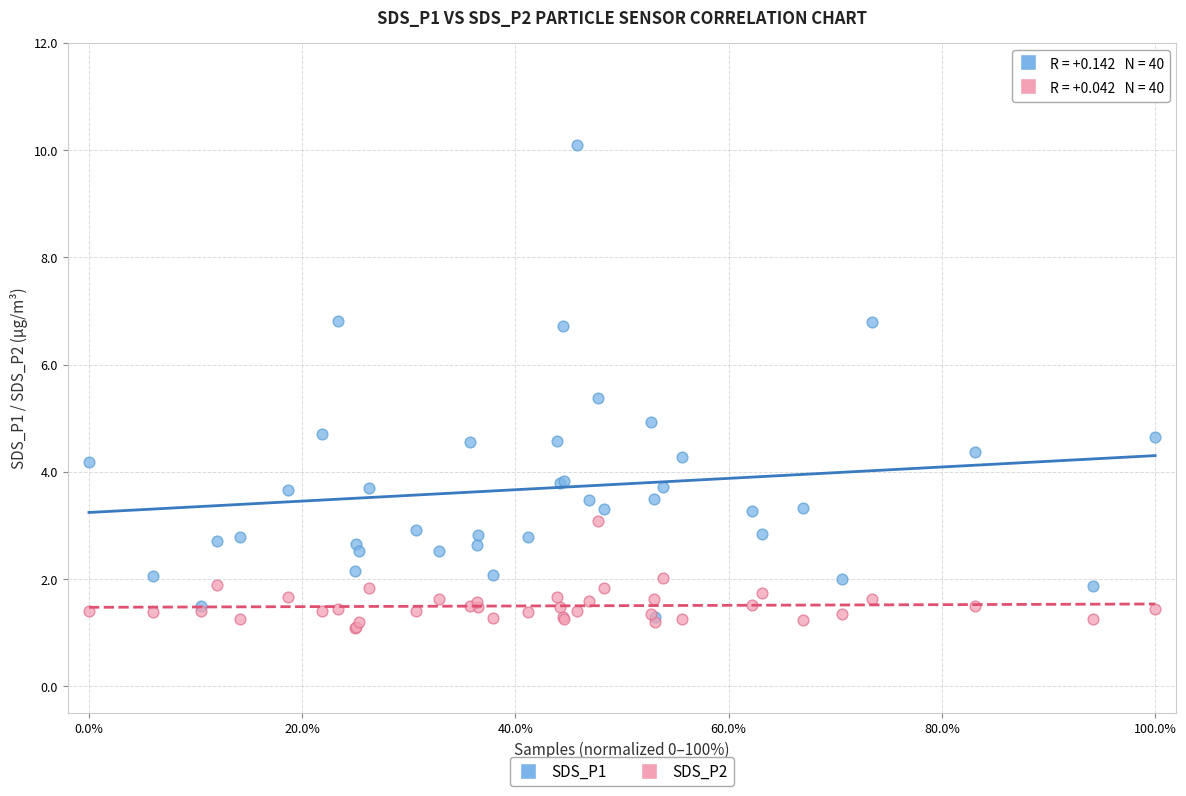

What are all the series names shown in the legend?

SDS_P1, SDS_P2